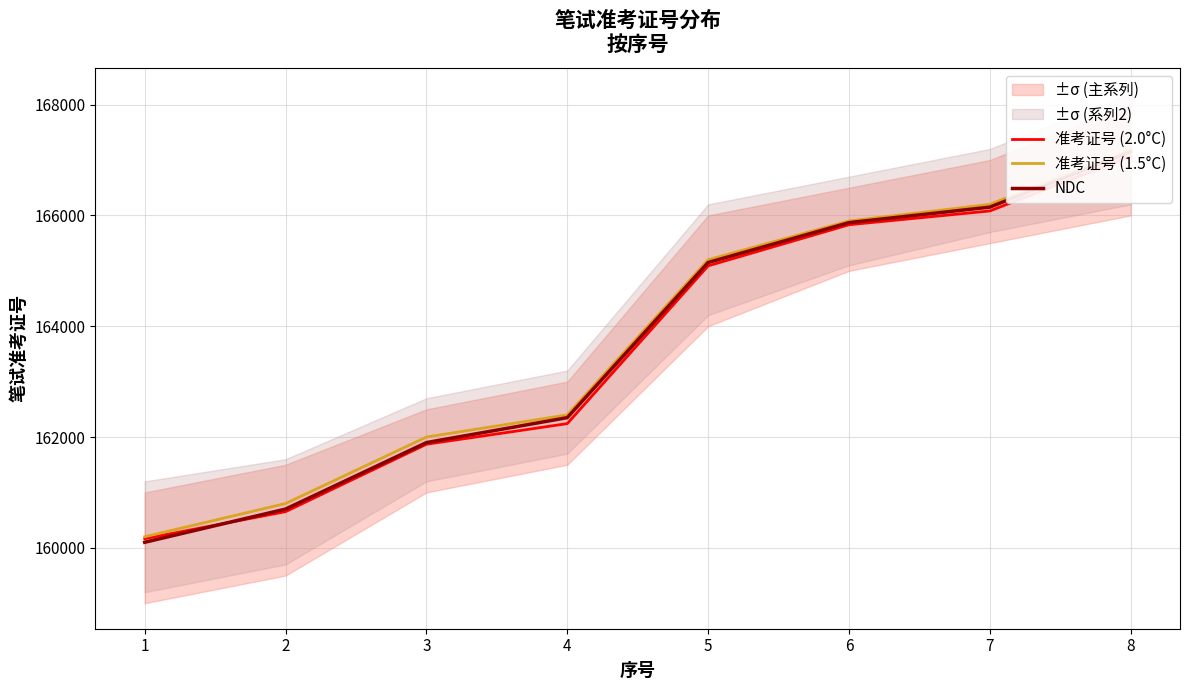

Which series has the widest spread of values?

NDC